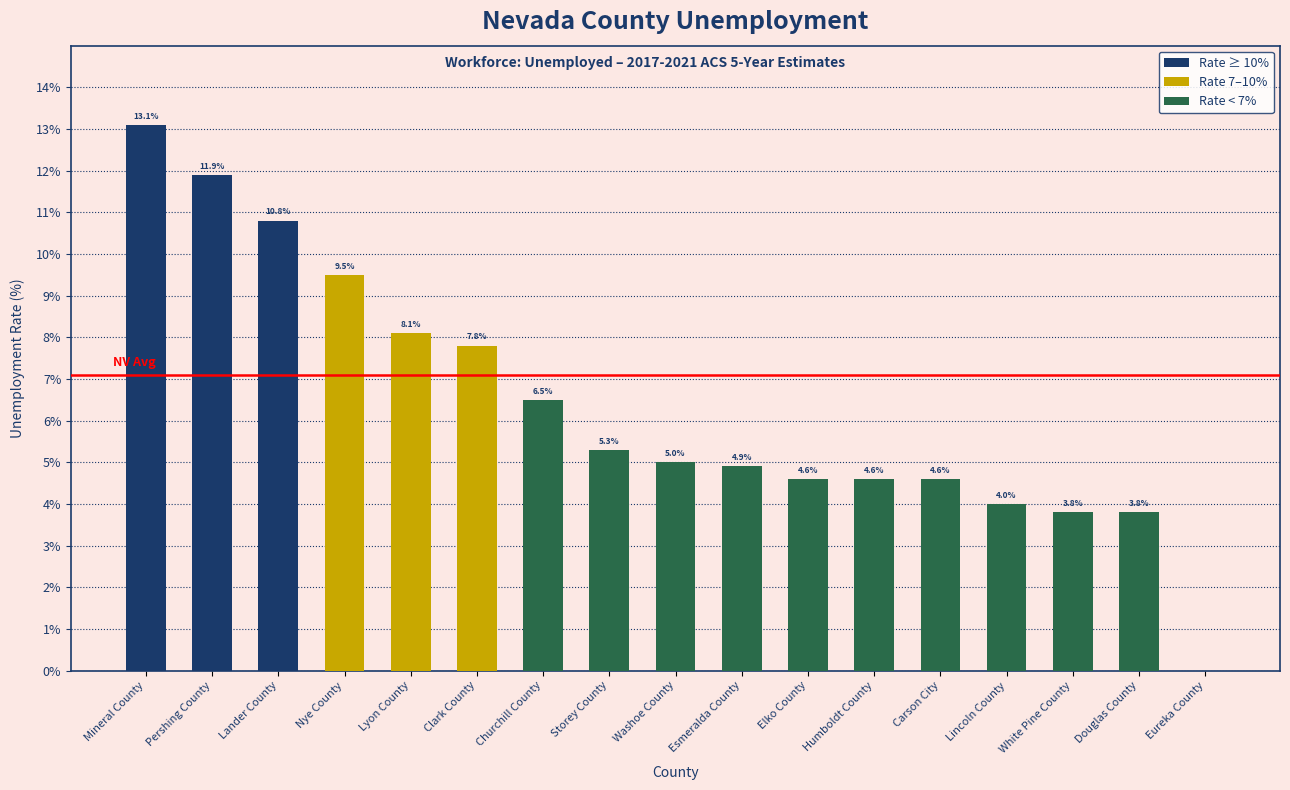

Between Clark County and Lincoln County, which is larger?

Clark County